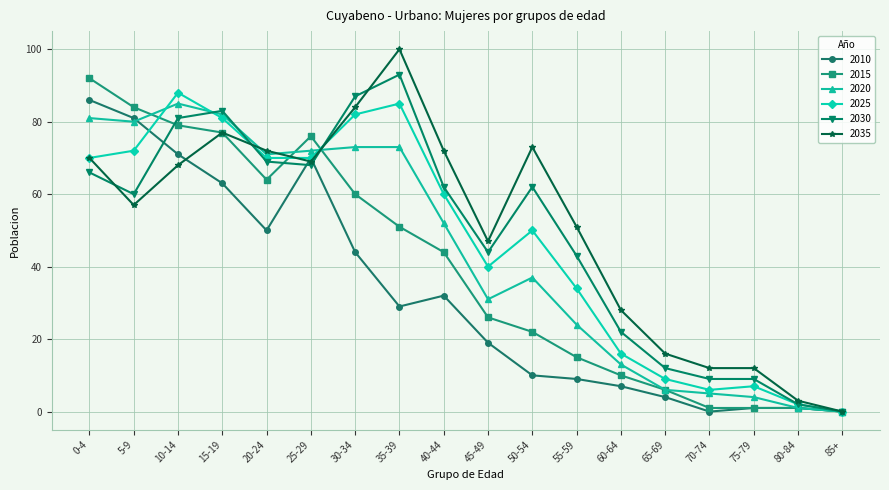

What are all the series names shown in the legend?

2010, 2015, 2020, 2025, 2030, 2035